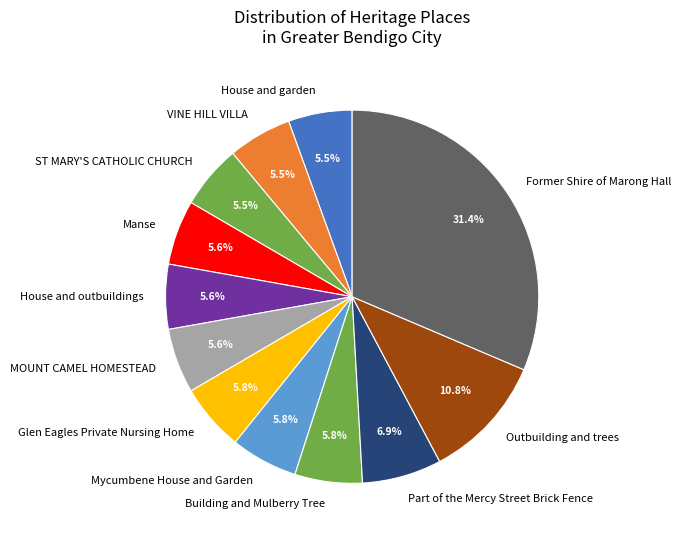

What is the ratio of the value at MOUNT CAMEL HOMESTEAD to the value at Outbuilding and trees?

0.5